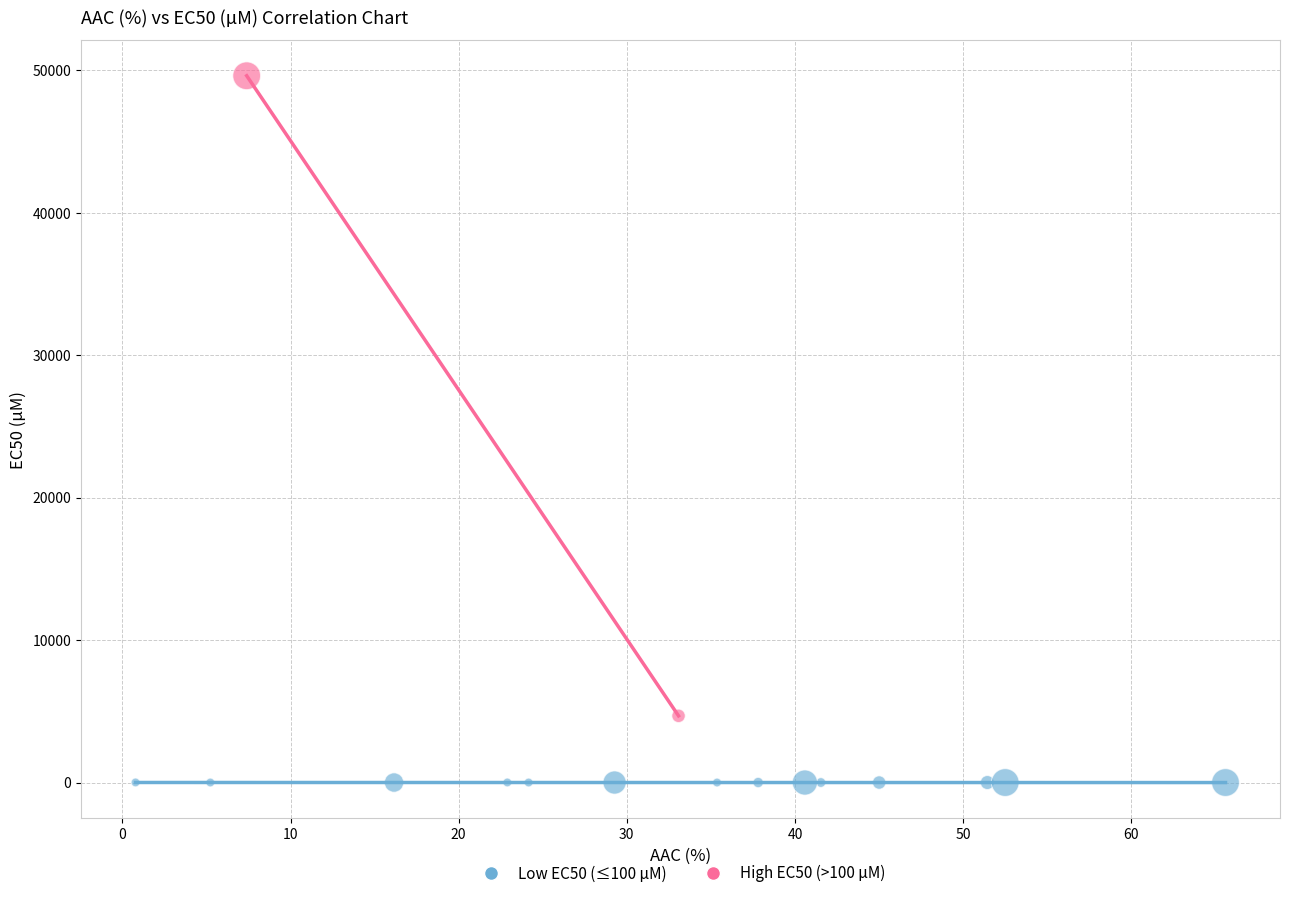

Which series reaches the maximum Y coordinate?

High EC50 (>100 µM)